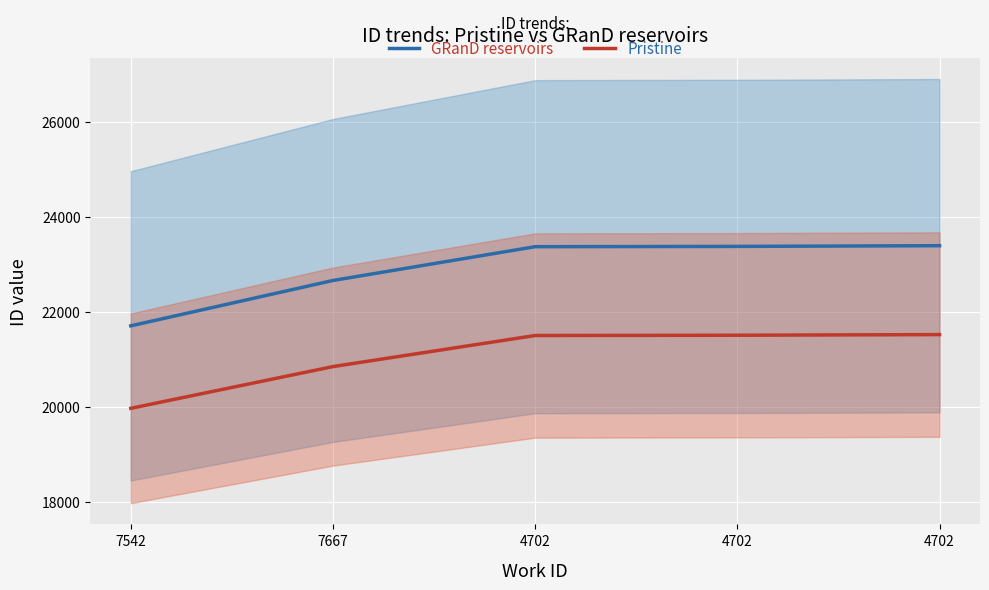

The Pristine series shows 20844.4 at 7667. True or false?

True